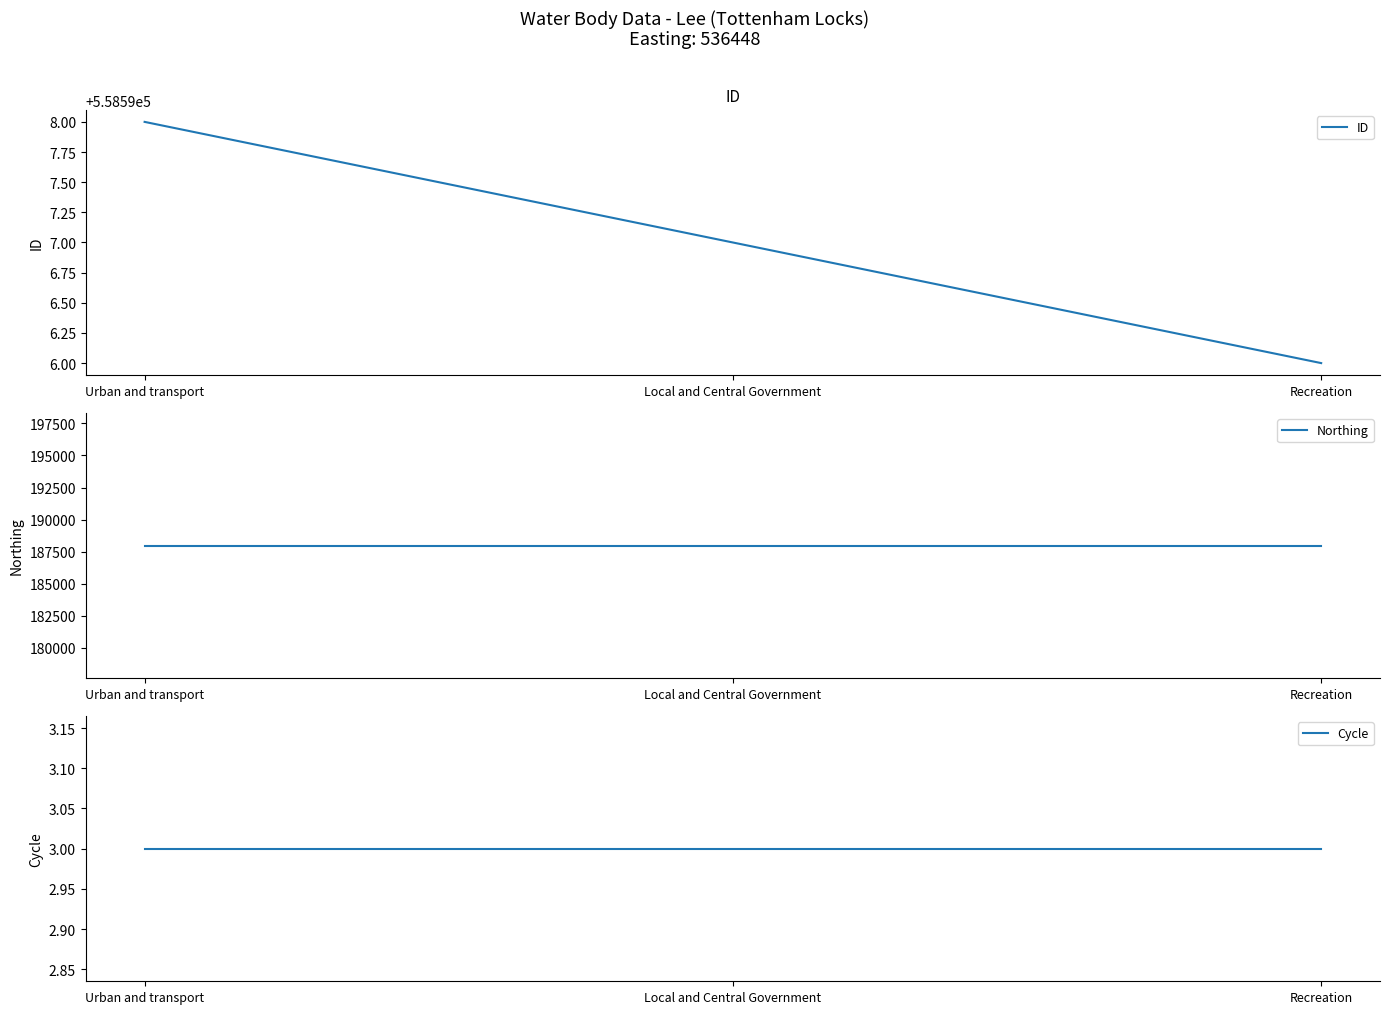

Does the chart have visible grid lines?

No